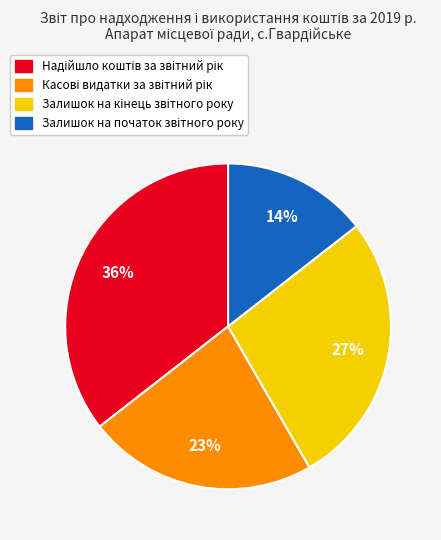

Count the number of slices in the pie.

4